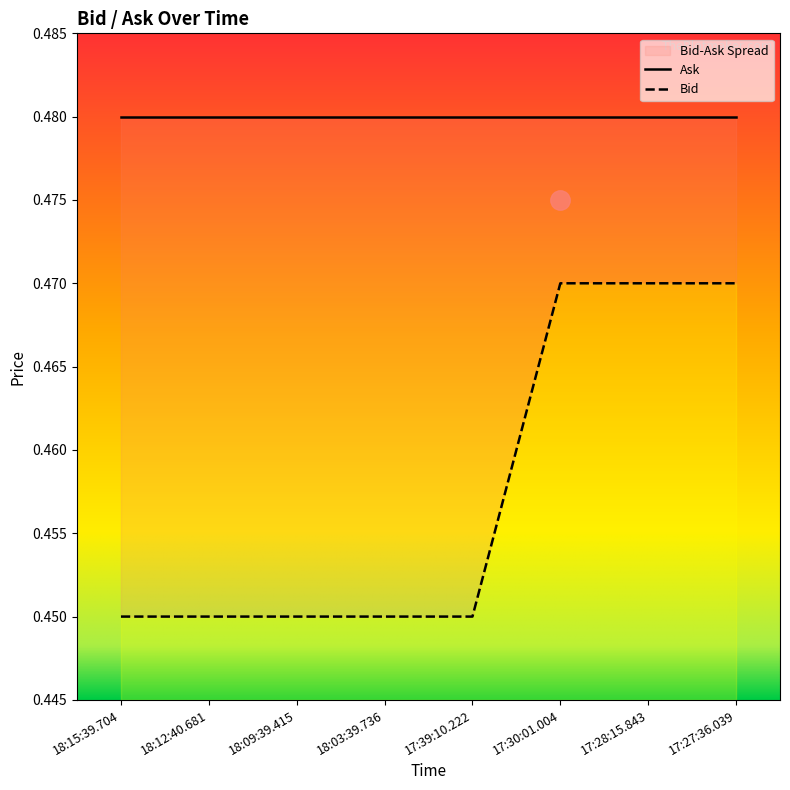

Reading left to right, what are all the values shown in this chart?

0.5	0.5	0.5	0.5	0.5	0.5	0.5	0.5